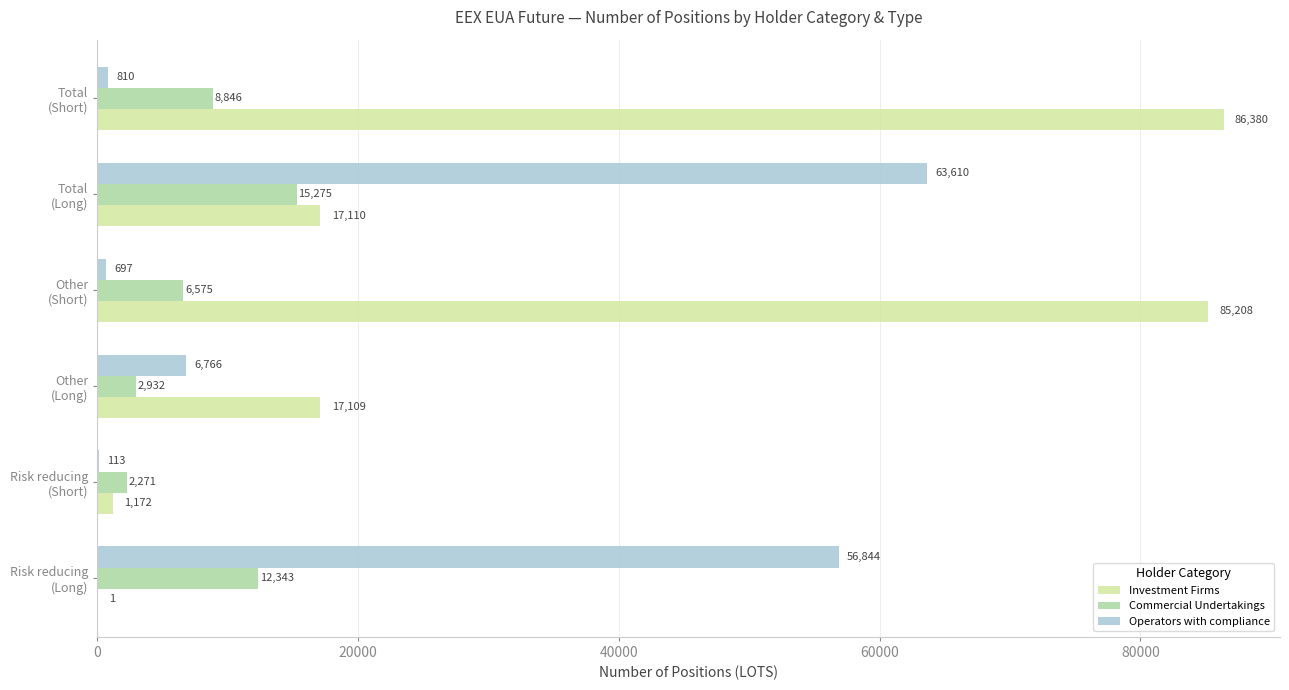

Count the number of categories in the chart.

6